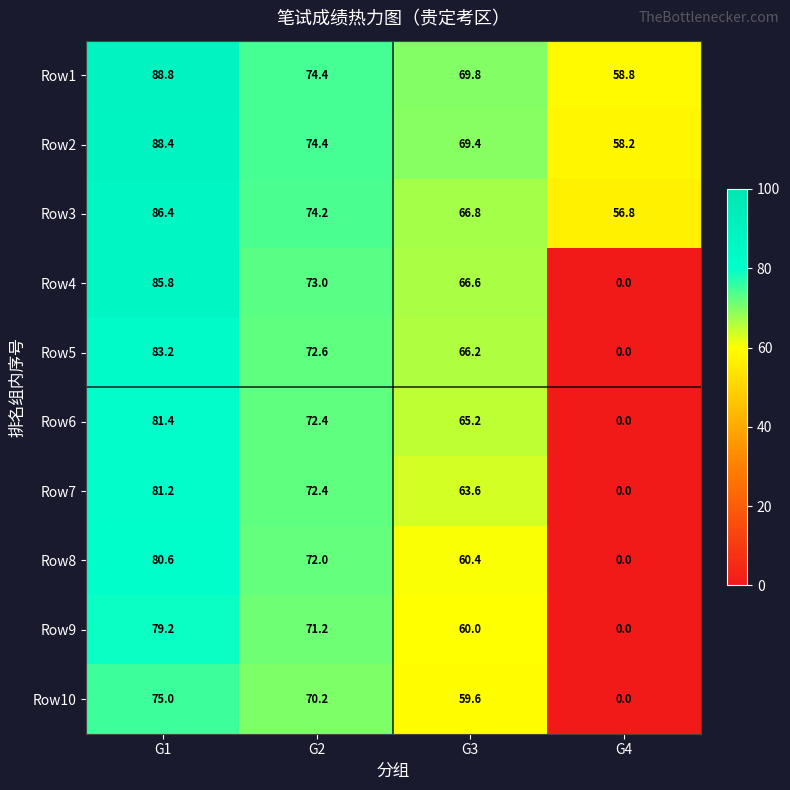

At which category is the sum across all series the highest?

G1